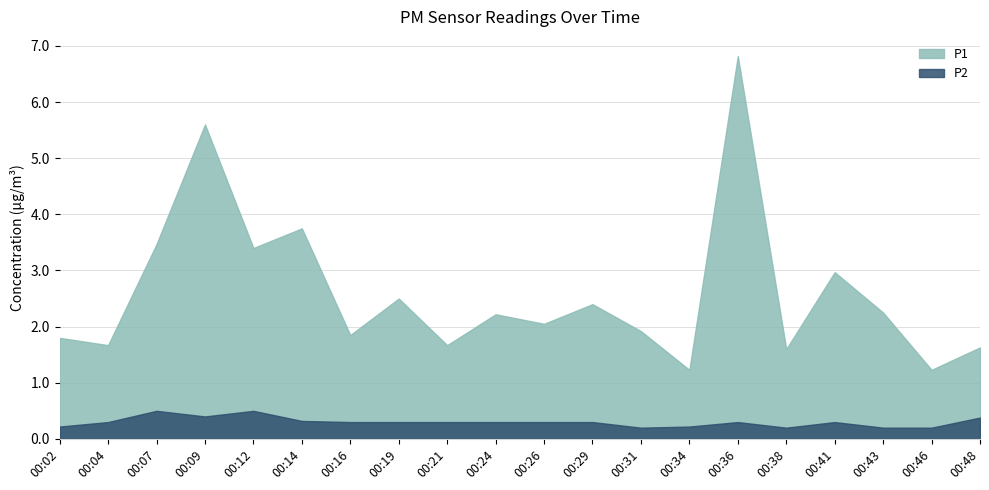

What is the sum of all P1 values?

52.0